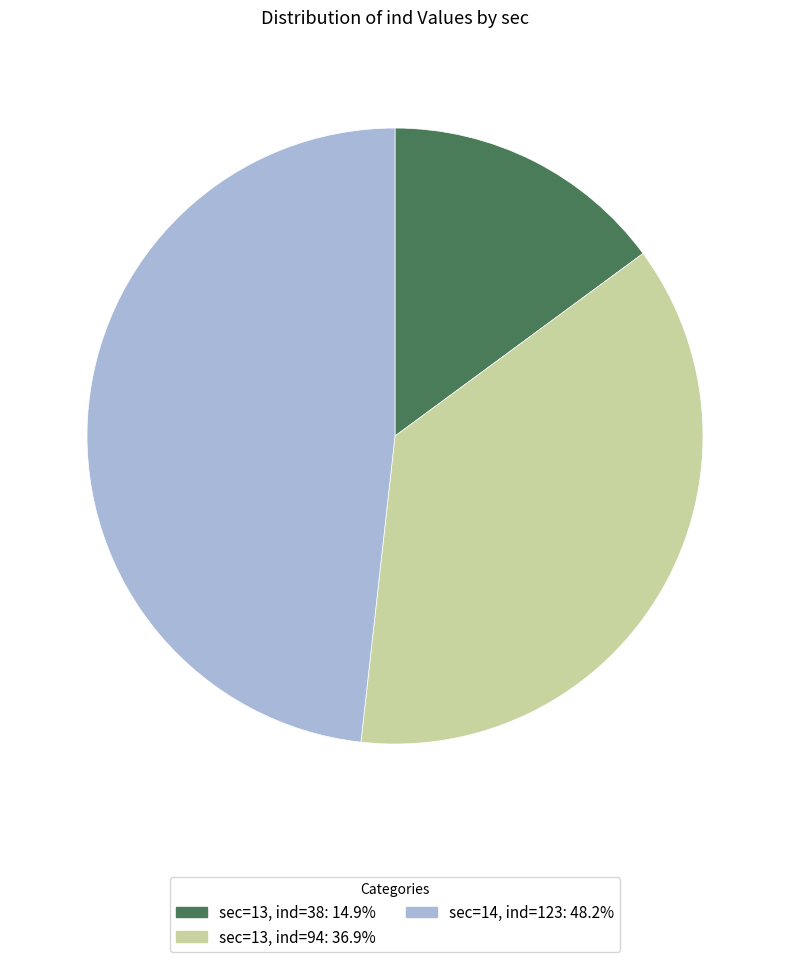

Is there a majority slice in this chart?

No